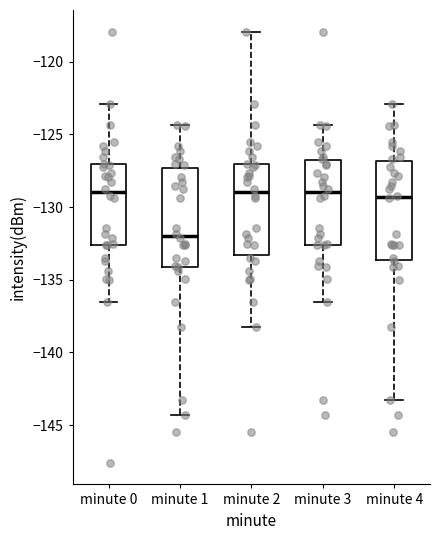

Reading left to right, transcribe this box plot: for each box, give where its median line is, the range the box spans, and where its two whiskers end, as read against the y-axis. The values are not printed on the chart, so give them approximately, as read against the axis.

minute 0: median -129.0, box -132.5 to -127.0, whiskers -136.5 to -123.0
minute 1: median -132.0, box -134.0 to -127.5, whiskers -144.5 to -124.5
minute 2: median -129.0, box -133.5 to -127.0, whiskers -138.5 to -118.0
minute 3: median -129.0, box -132.5 to -127.0, whiskers -136.5 to -124.5
minute 4: median -129.5, box -133.5 to -127.0, whiskers -143.5 to -123.0